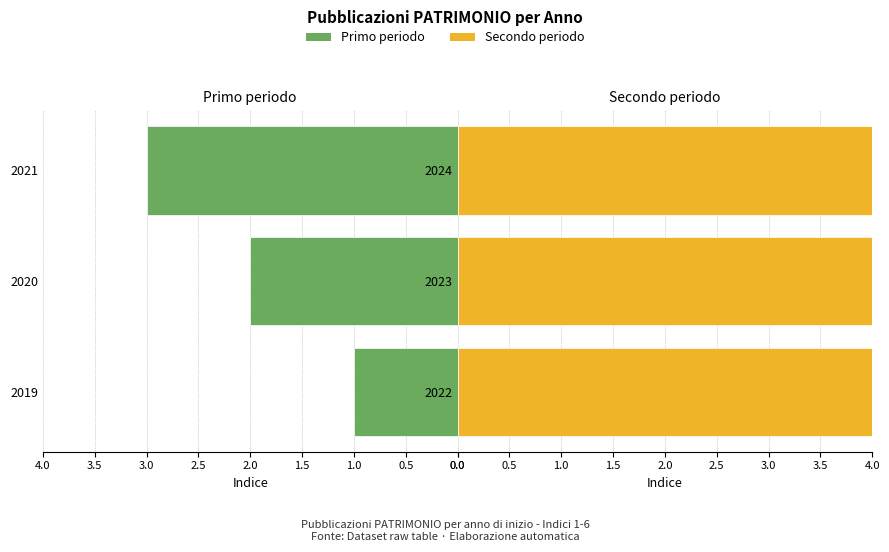

What are all the series names shown in the legend?

Primo periodo, Secondo periodo